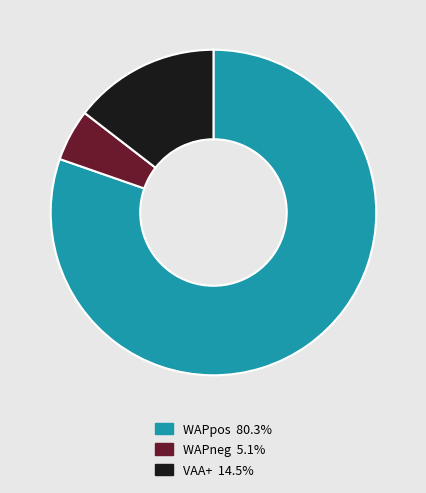

Is the sum of WAPpos and VAA+ greater than half?

Yes